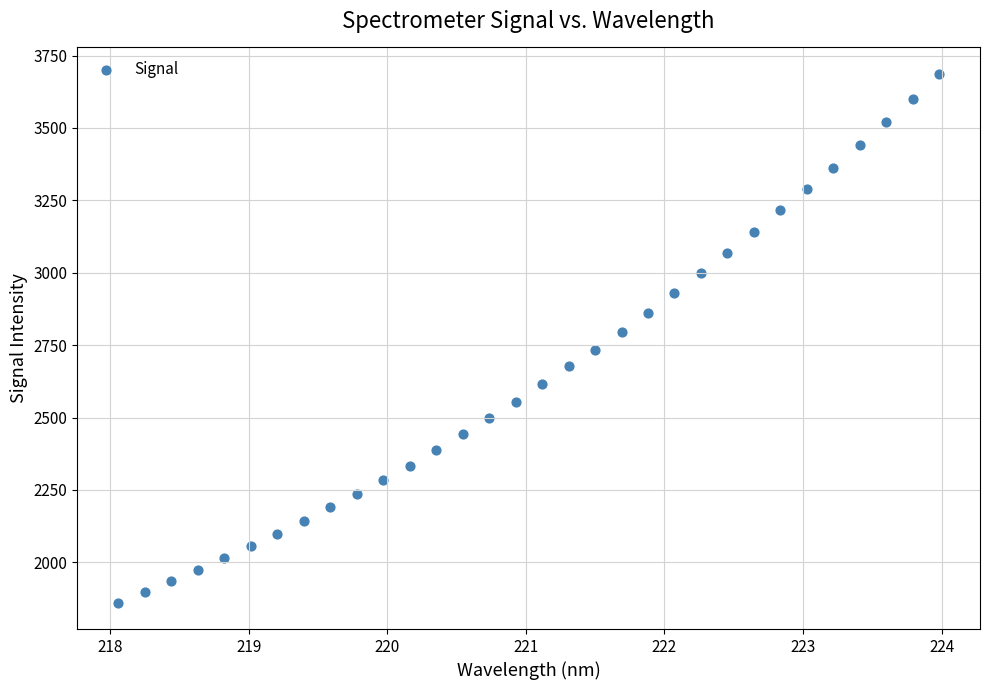

What is the range of X values (max minus min)?

5.9